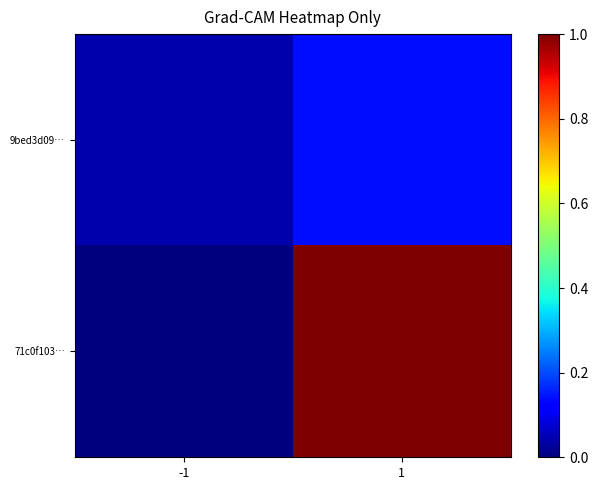

Rank the series by their average value, from lowest to highest.

9bed3d09…, 71c0f103…